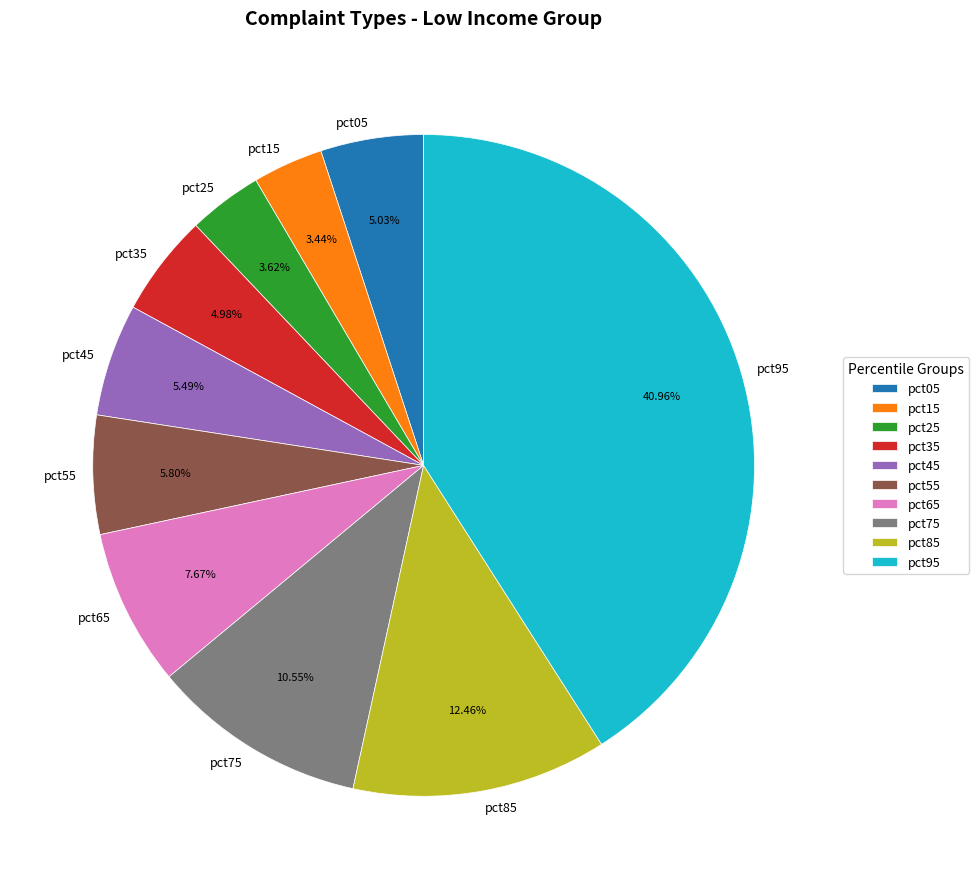

What percentage is the pct95 slice, to the nearest percent?

41%